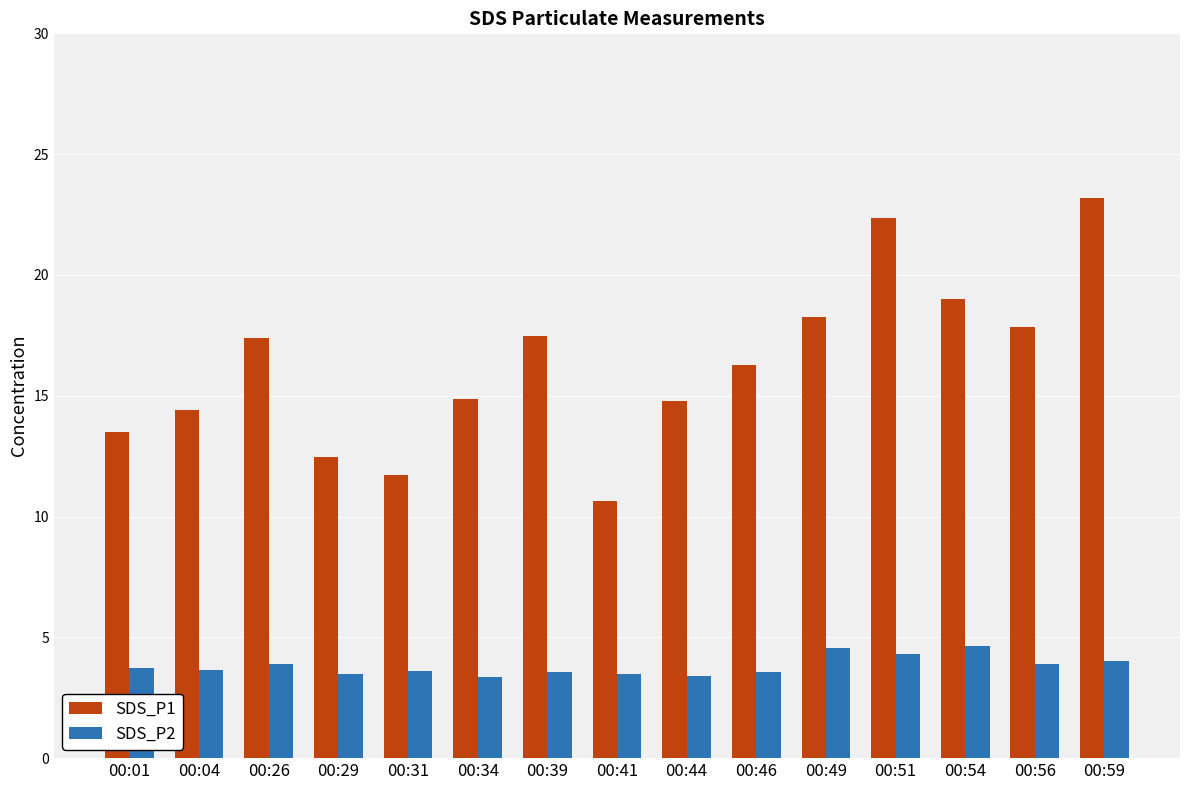

List the series in order of their peak value, highest first.

SDS_P1, SDS_P2